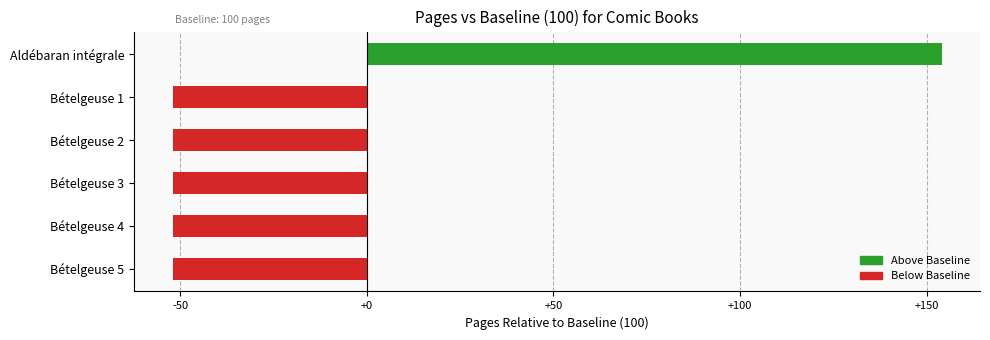

Reading bottom to top, extract all data points from this chart.

-52	-52	-52	-52	-52	154